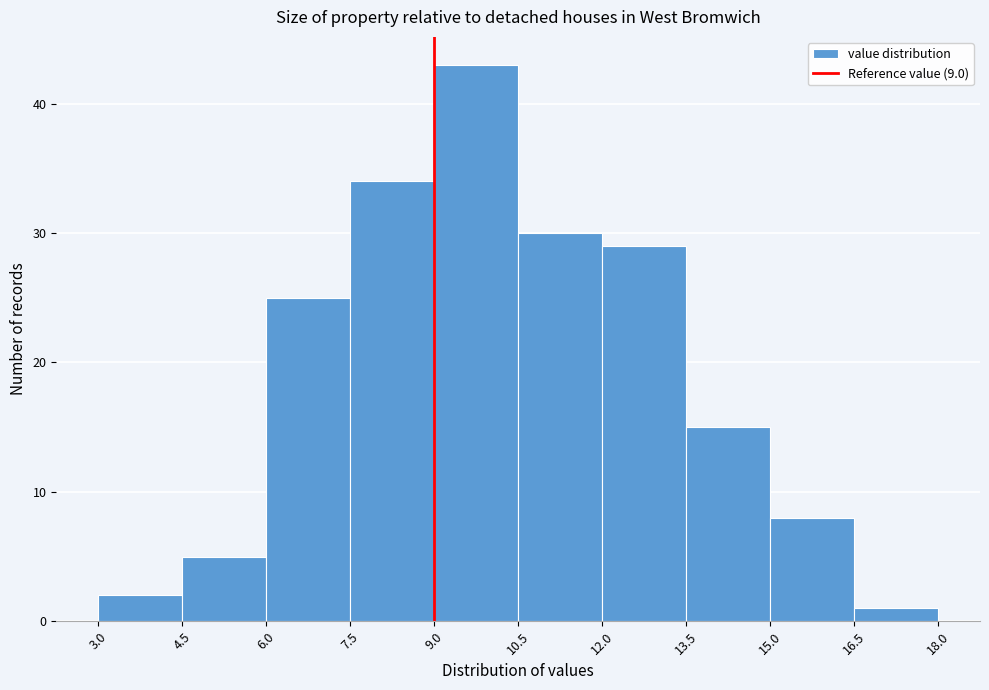

Reading left to right, list every bar in this chart as the range it spans on the x-axis followed by its height. The values are not printed on the chart, so give them approximately, as read against the axis.

3.0 to 4.5: 2
4.5 to 6.0: 5
6.0 to 7.5: 25
7.5 to 9.0: 34
9.0 to 10.5: 43
10.5 to 12.0: 30
12.0 to 13.5: 29
13.5 to 15.0: 15
15.0 to 16.5: 8
16.5 to 18.0: 1